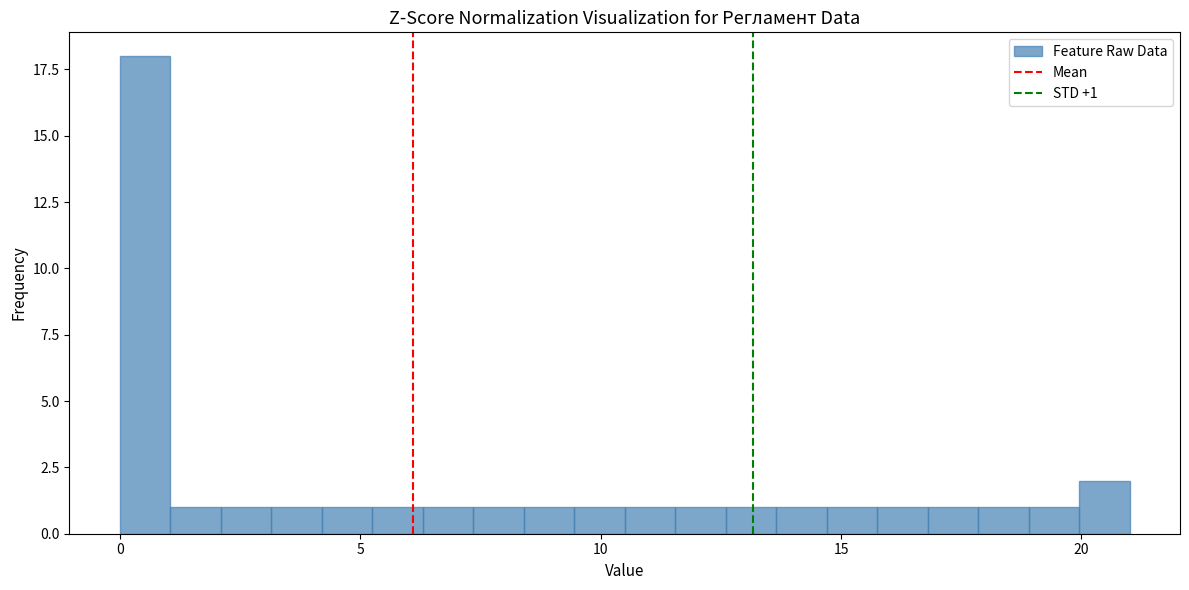

Read against the x-axis, roughly where is the centre of the tallest bar?

0.5